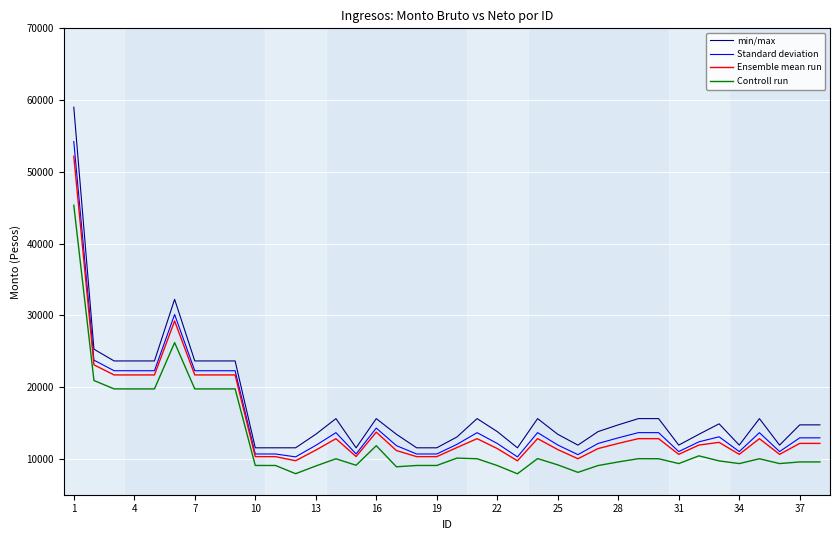

What is the average value of the Ensemble mean run series?

14919.9